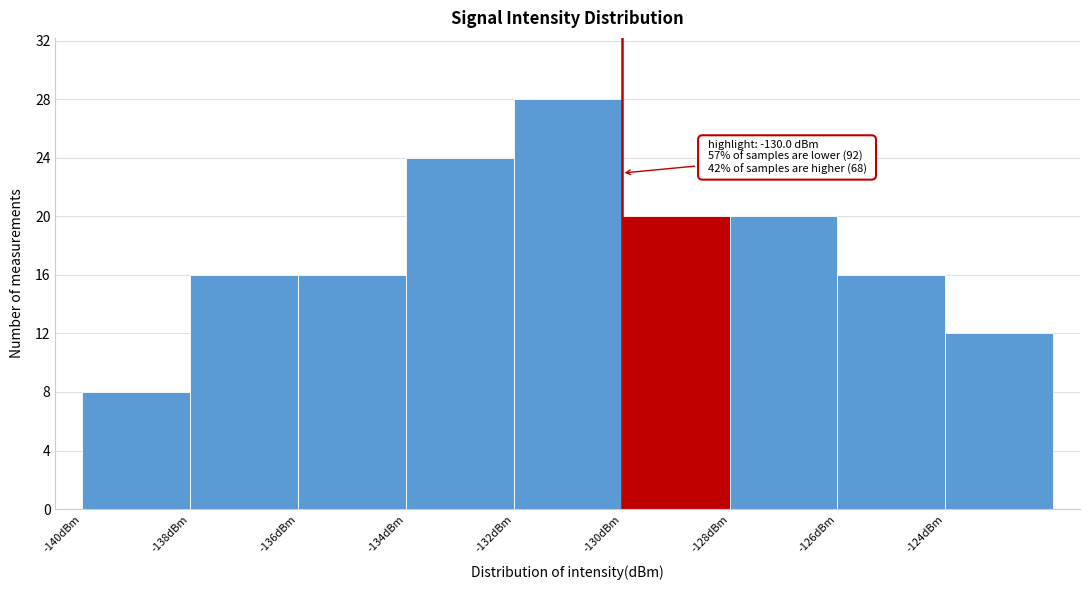

Over which range of the x-axis is the bar tallest?

-132 to -130